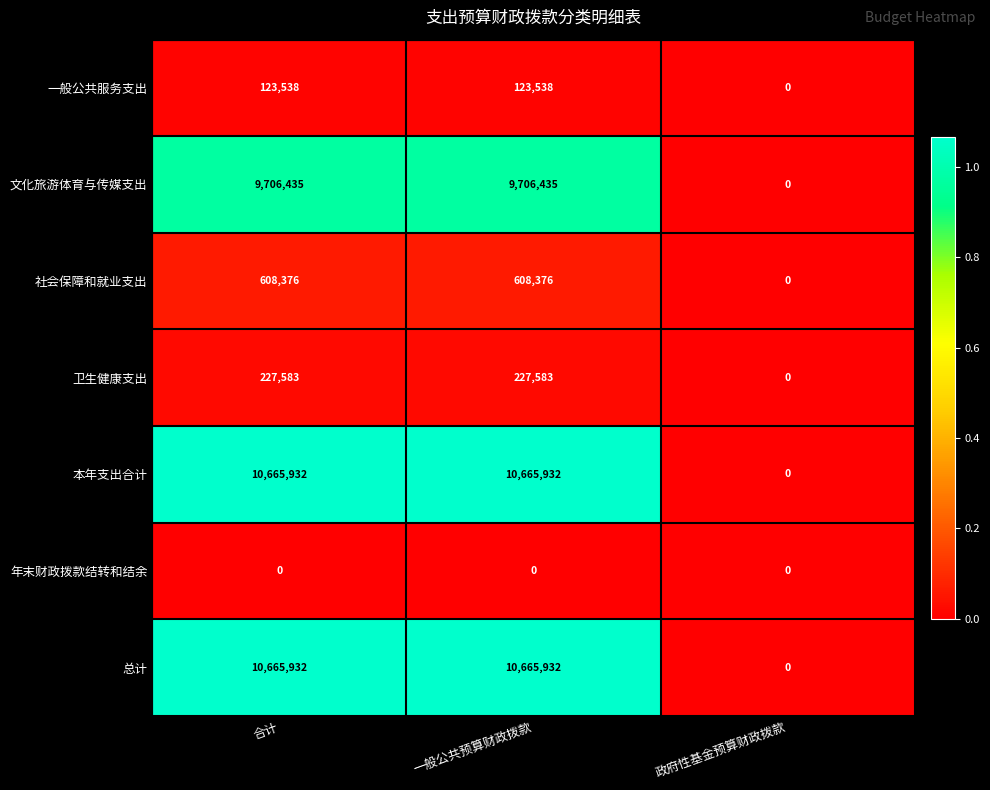

What is the sum of the 社会保障和就业支出 values at 合计 and 一般公共预算财政拨款?

1216752